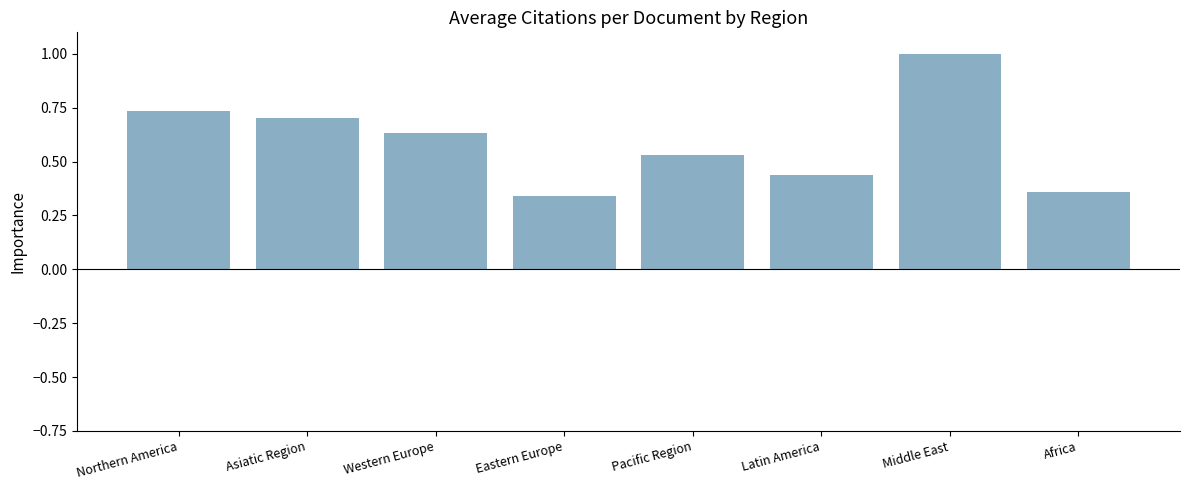

What is the sum of the values at Western Europe and Eastern Europe?

1.0